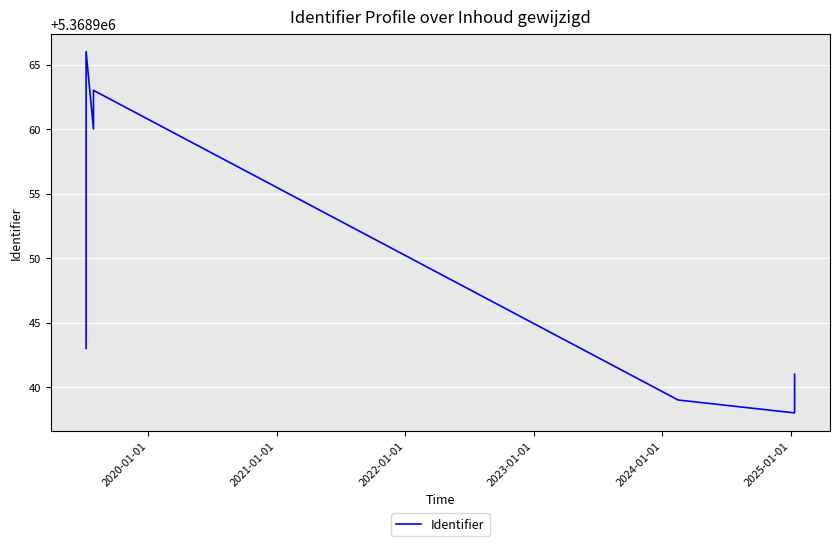

What is the value of the 8th point from the left?

5368966